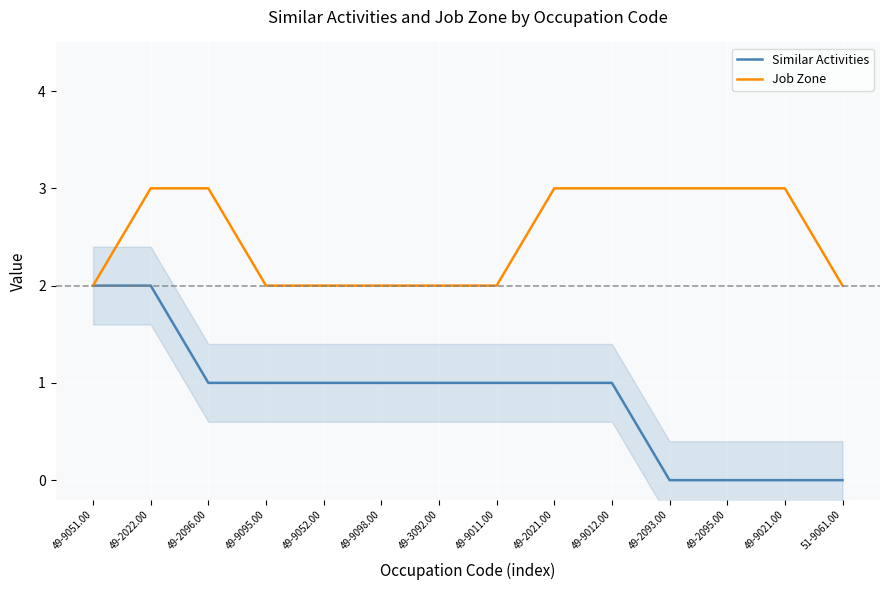

Is it true that Similar Activities equals 1 at 49-9052.00?

True